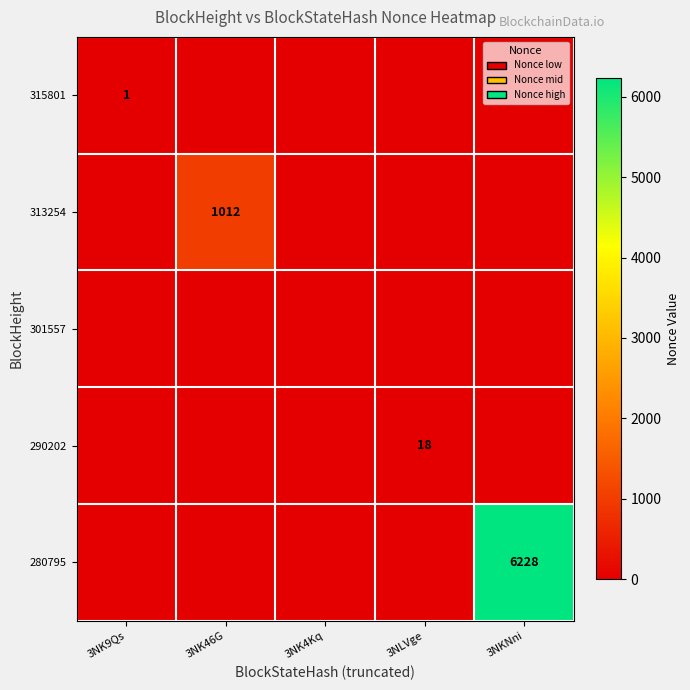

The value of 313254 at 3NK46G is 1012. True or false?

True